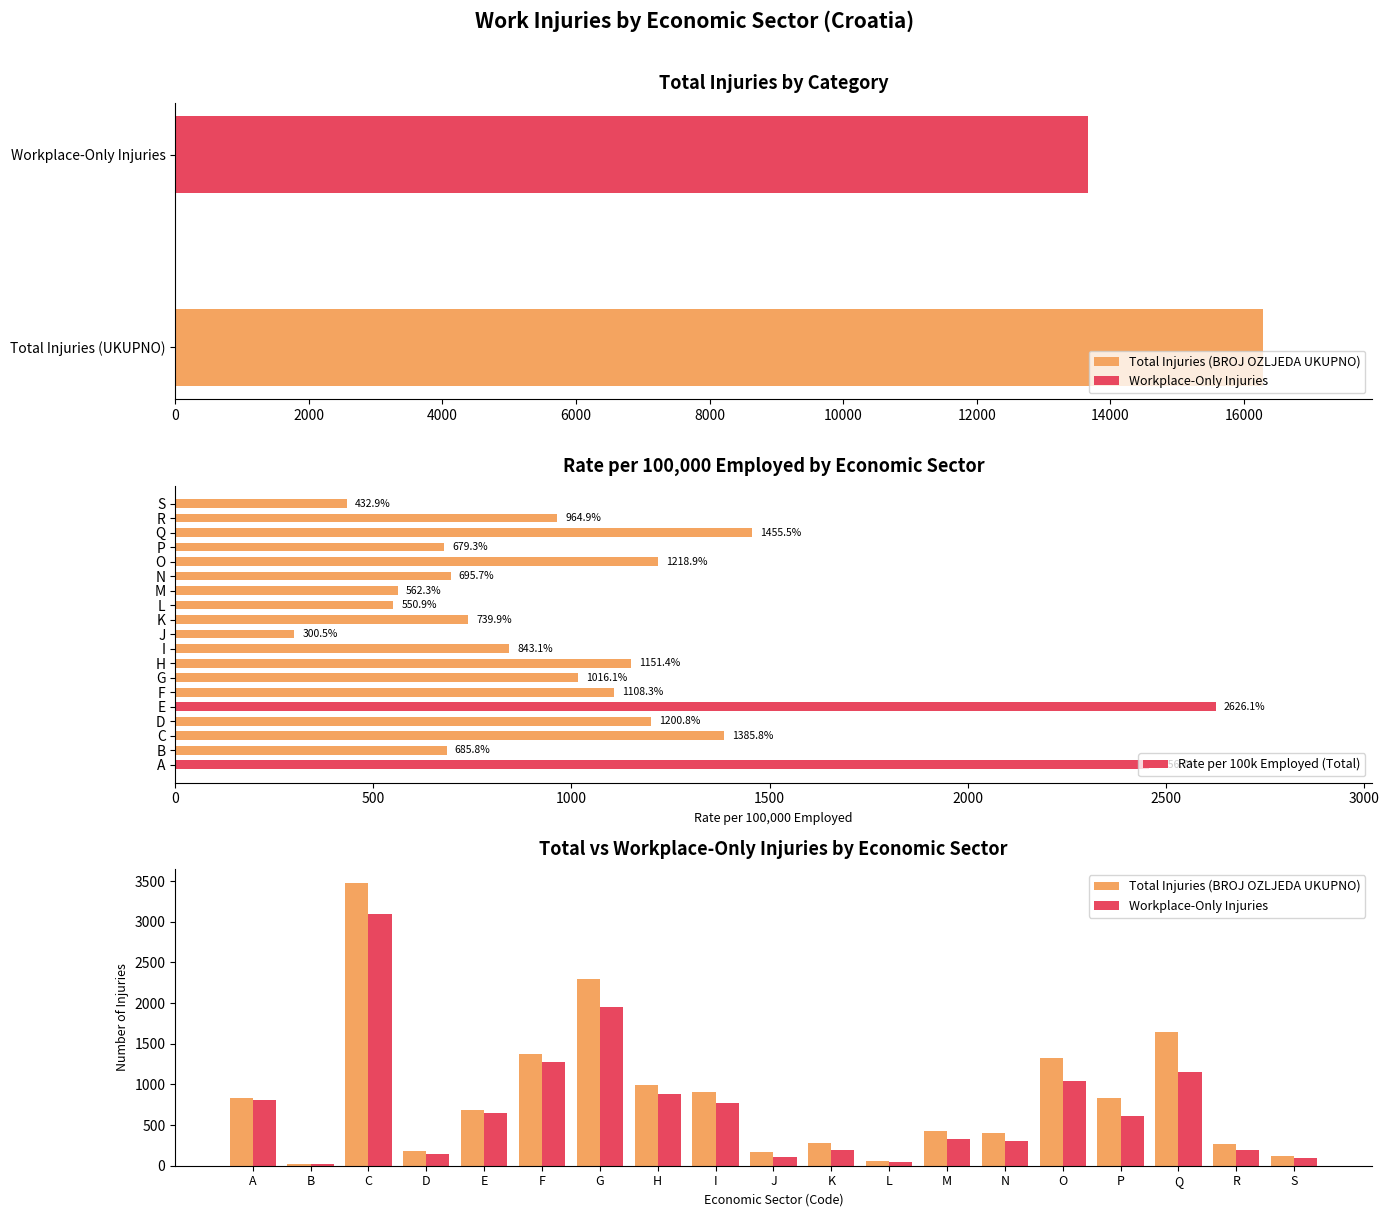

The value of Rate per 100k Employed (Total) at F is 587.8. True or false?

False